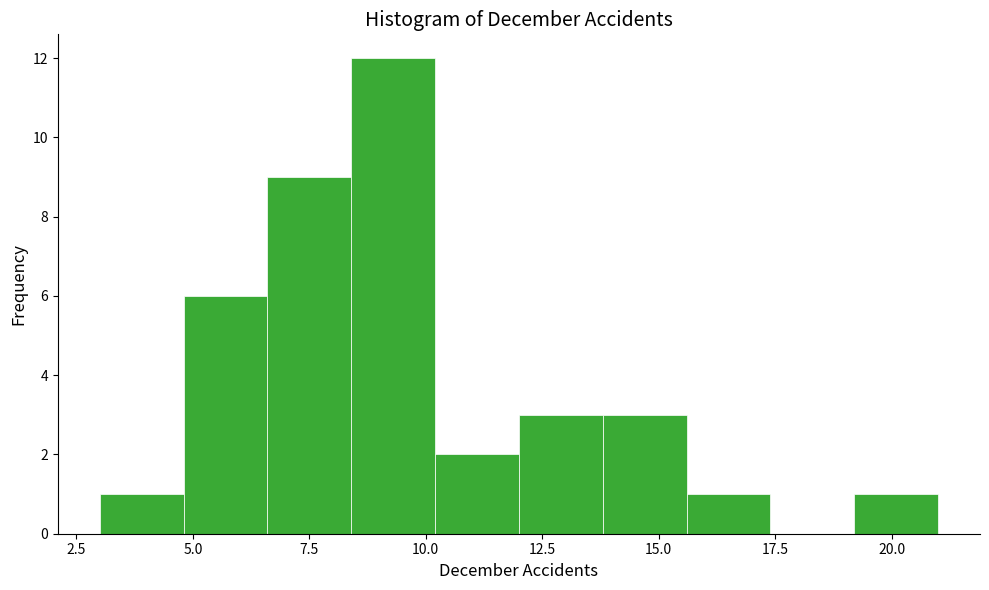

Read against the x-axis, roughly where is the centre of the tallest bar?

9.5